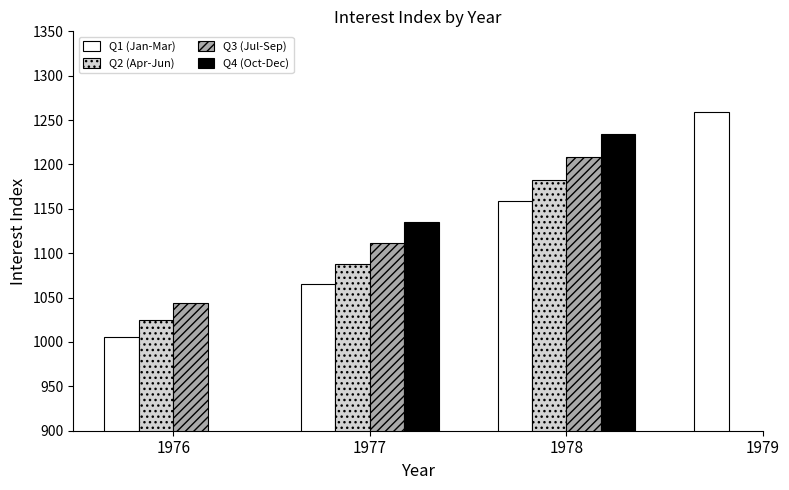

How many values in Q2 (Apr-Jun) are above zero?

3